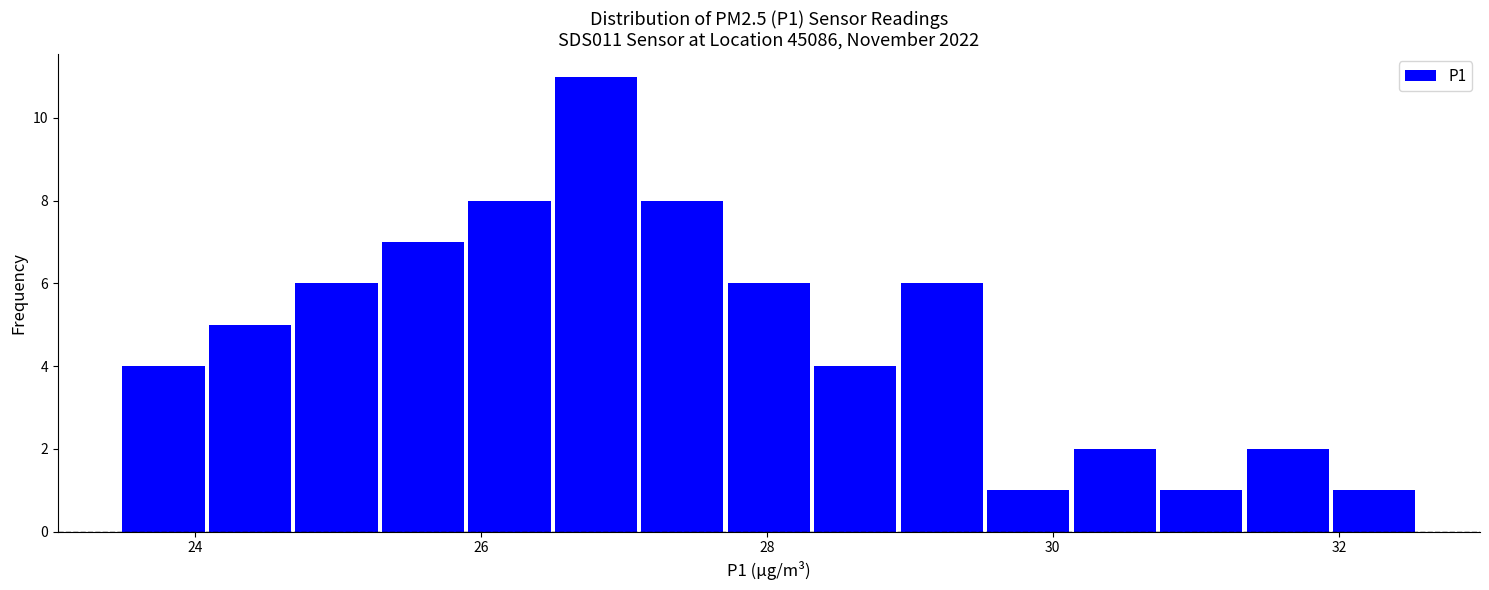

Read against the x-axis, roughly where is the centre of the tallest bar?

26.8